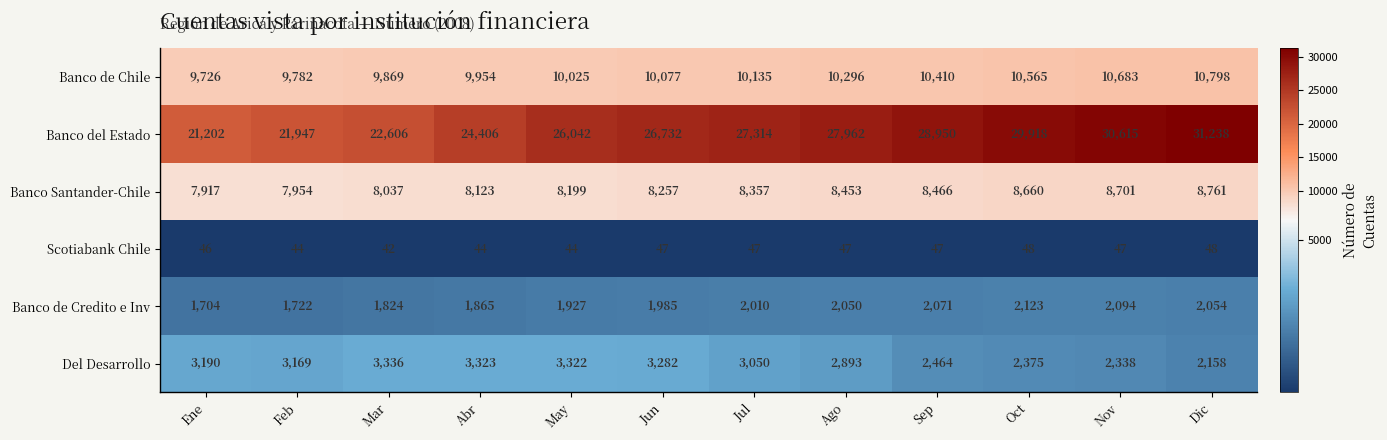

The value of Banco Santander-Chile at Nov is 13252. True or false?

False